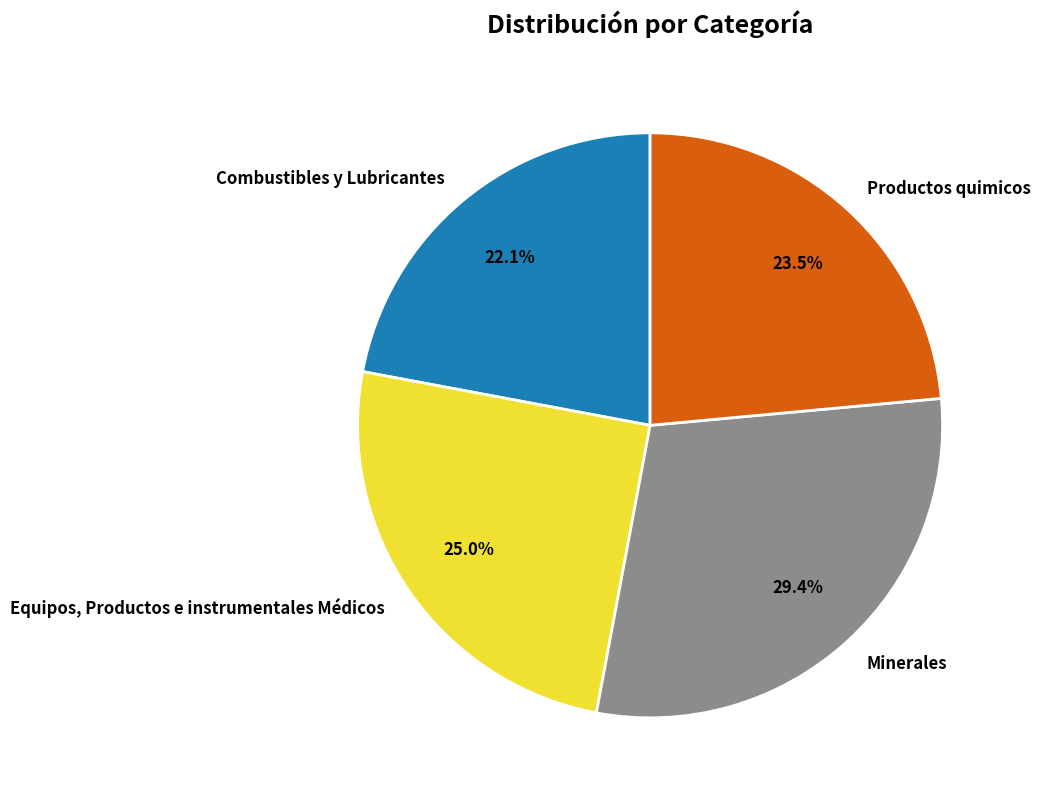

Is it true that Minerales is 29% of the pie?

True